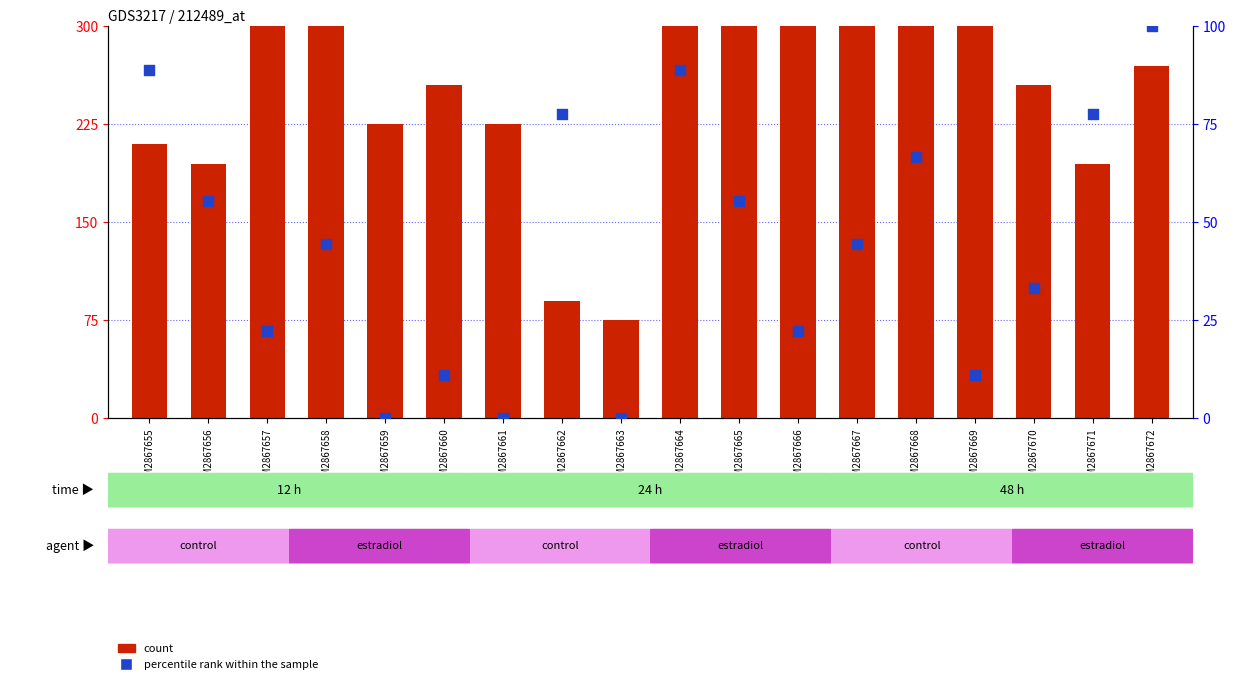

Is the value of count at GSM2867655 greater than the value of percentile rank within the sample at GSM2867657?

Yes